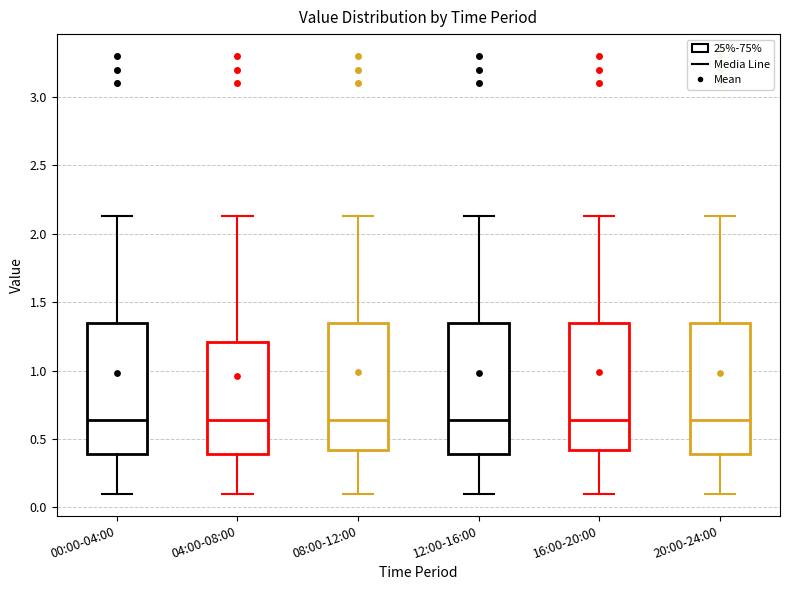

Reading left to right, read every box against the y-axis: the position of its median line, the range the box covers, and the ends of its whiskers. The values are not printed on the chart, so give them approximately, as read against the axis.

00:00-04:00: median 0.65, box 0.40 to 1.35, whiskers 0.10 to 2.15
04:00-08:00: median 0.65, box 0.40 to 1.20, whiskers 0.10 to 2.15
08:00-12:00: median 0.65, box 0.40 to 1.35, whiskers 0.10 to 2.15
12:00-16:00: median 0.65, box 0.40 to 1.35, whiskers 0.10 to 2.15
16:00-20:00: median 0.65, box 0.40 to 1.35, whiskers 0.10 to 2.15
20:00-24:00: median 0.65, box 0.40 to 1.35, whiskers 0.10 to 2.15